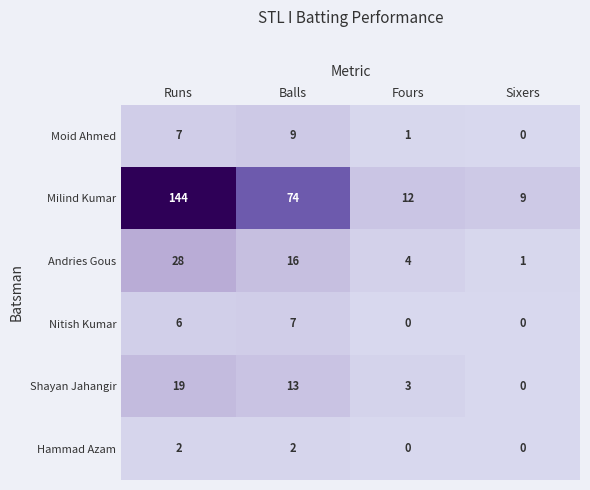

What is the spread (max minus min) of values at Sixers?

9